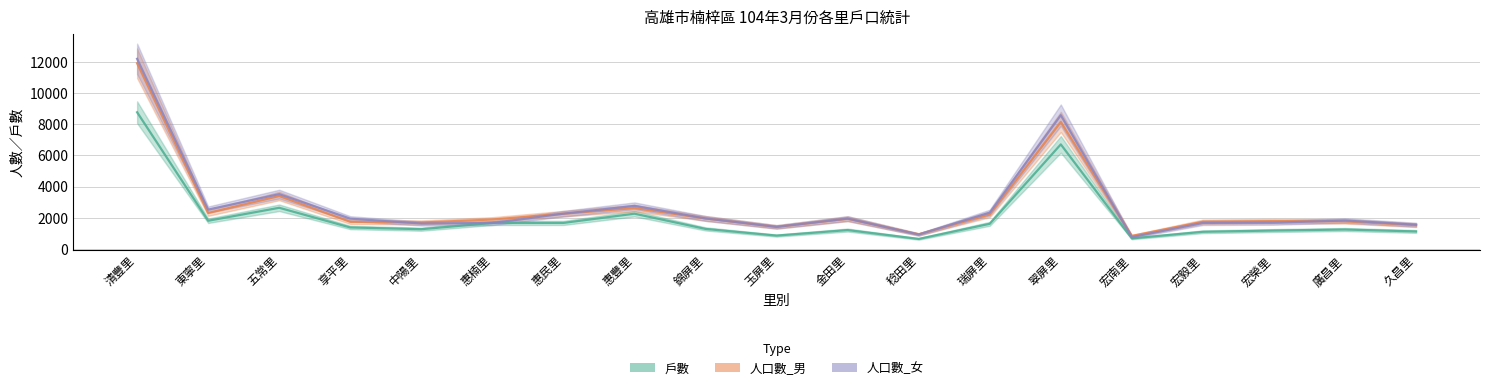

At which category does 戶數 reach its first local peak?

五常里